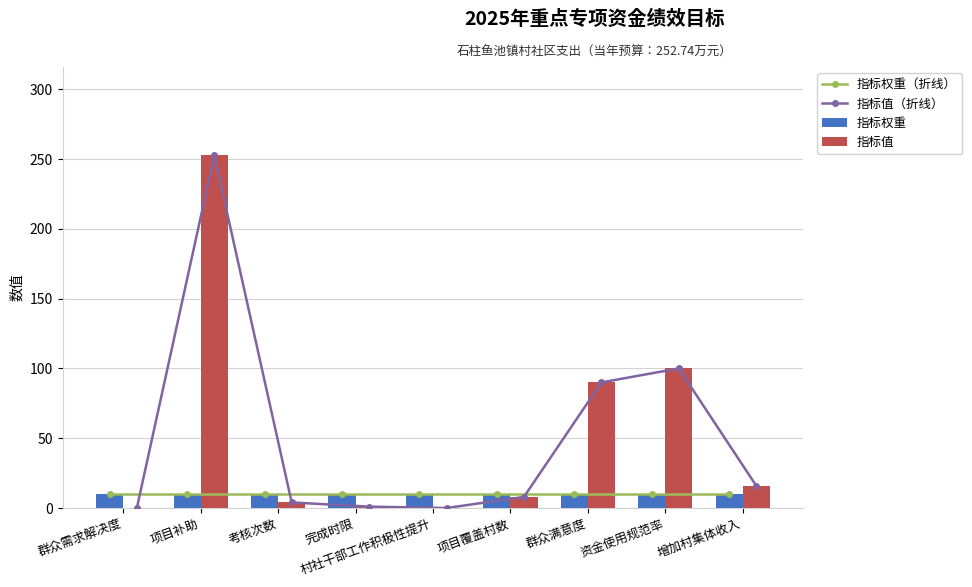

Reading left to right, what are all the values shown in this chart?

指标权重（折线）: 群众需求解决度=10.0	项目补助=10.0	考核次数=10.0	完成时限=10.0	村社干部工作积极性提升=10.0	项目覆盖村数=10.0	群众满意度=10.0	资金使用规范率=10.0	增加村集体收入=10.0
指标值（折线）: 群众需求解决度=0.0	项目补助=252.8	考核次数=4.0	完成时限=1.0	村社干部工作积极性提升=0.0	项目覆盖村数=8.0	群众满意度=90.0	资金使用规范率=100.0	增加村集体收入=16.0
指标权重: 群众需求解决度=10.0	项目补助=10.0	考核次数=10.0	完成时限=10.0	村社干部工作积极性提升=10.0	项目覆盖村数=10.0	群众满意度=10.0	资金使用规范率=10.0	增加村集体收入=10.0
指标值: 群众需求解决度=0.0	项目补助=252.8	考核次数=4.0	完成时限=1.0	村社干部工作积极性提升=0.0	项目覆盖村数=8.0	群众满意度=90.0	资金使用规范率=100.0	增加村集体收入=16.0